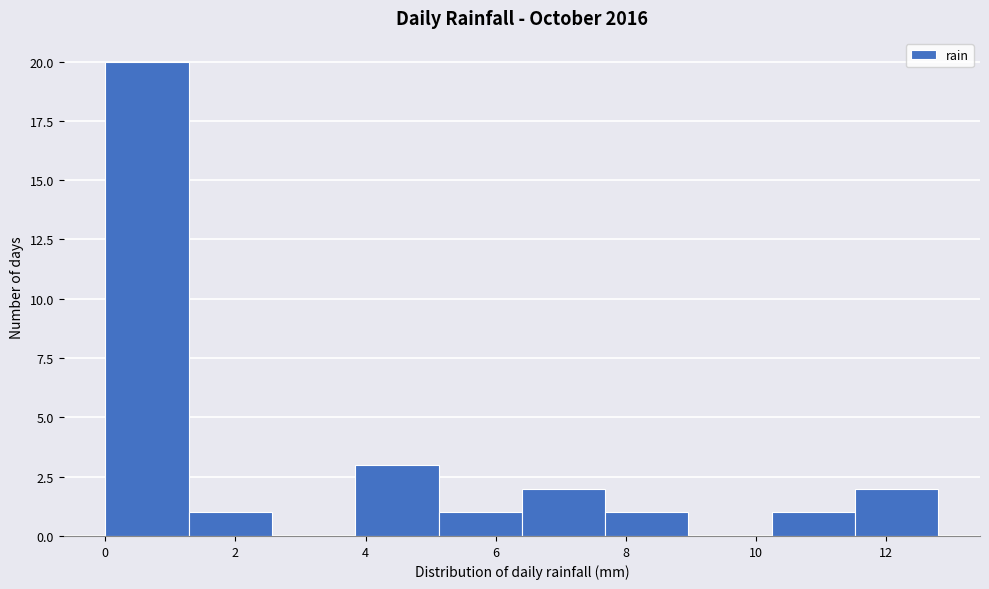

How tall is the bar that spans 0.00 to 1.28 on the x-axis? Neither the bar edges nor the heights are printed on the chart, so give them approximately, as read against the axes.

20